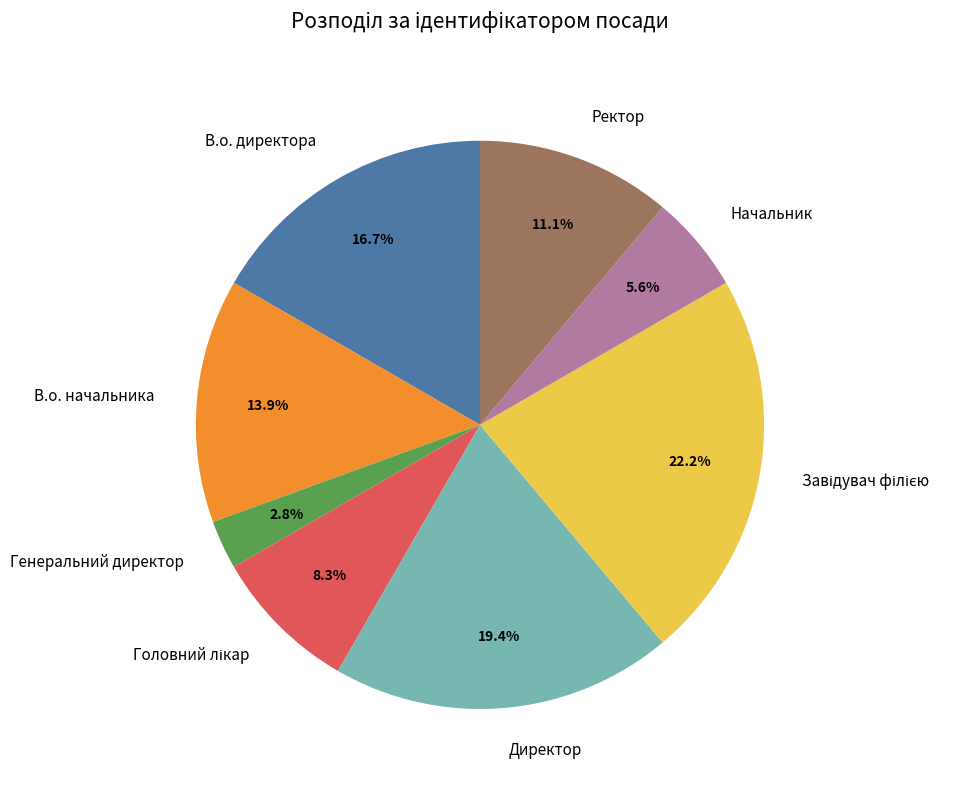

To the nearest percent, what is the combined percentage of В.о. начальника and Директор?

33%